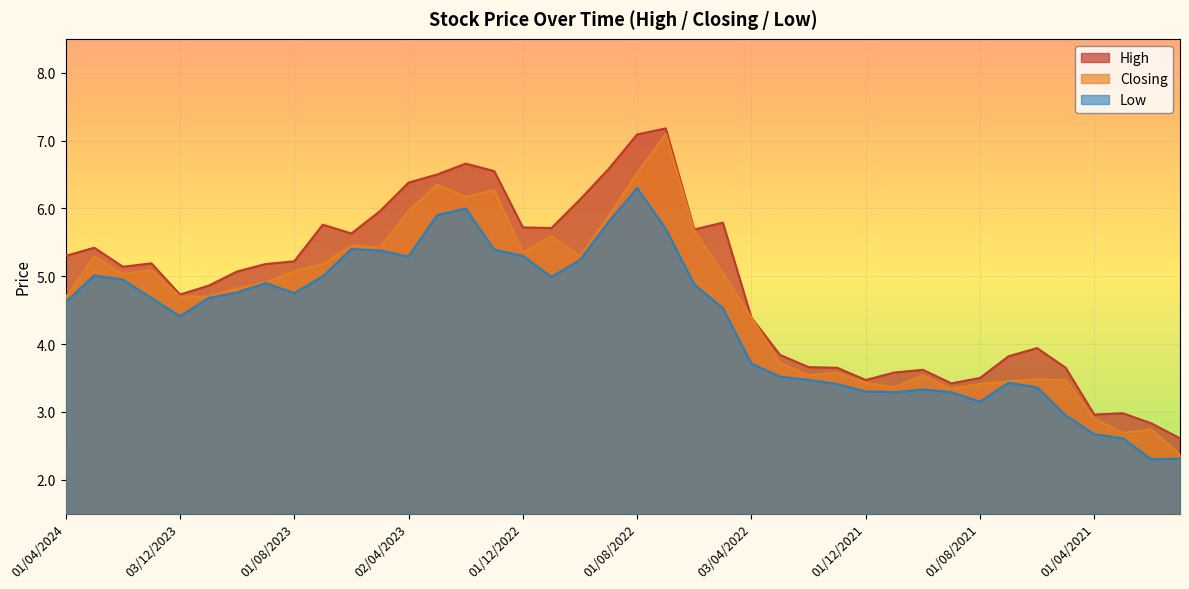

How many values in the High series are below 5?

18